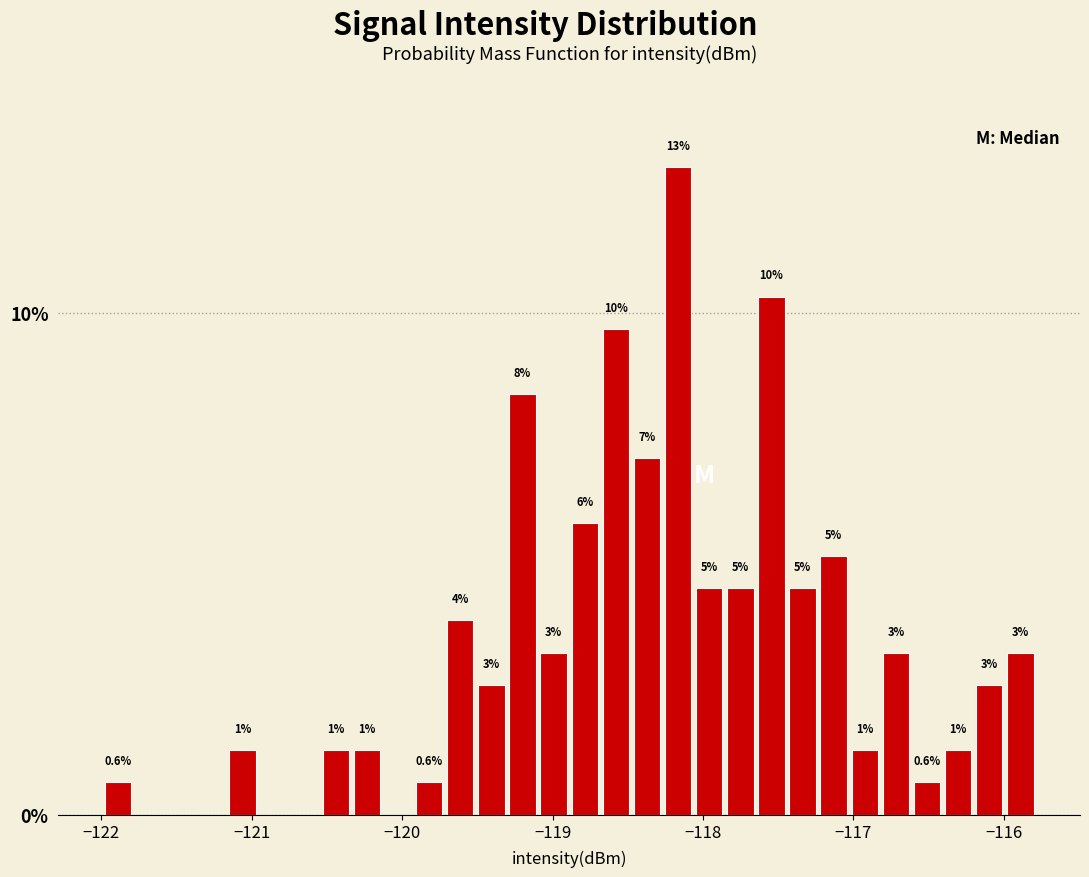

Read against the x-axis, roughly where is the centre of the tallest bar?

-118.2